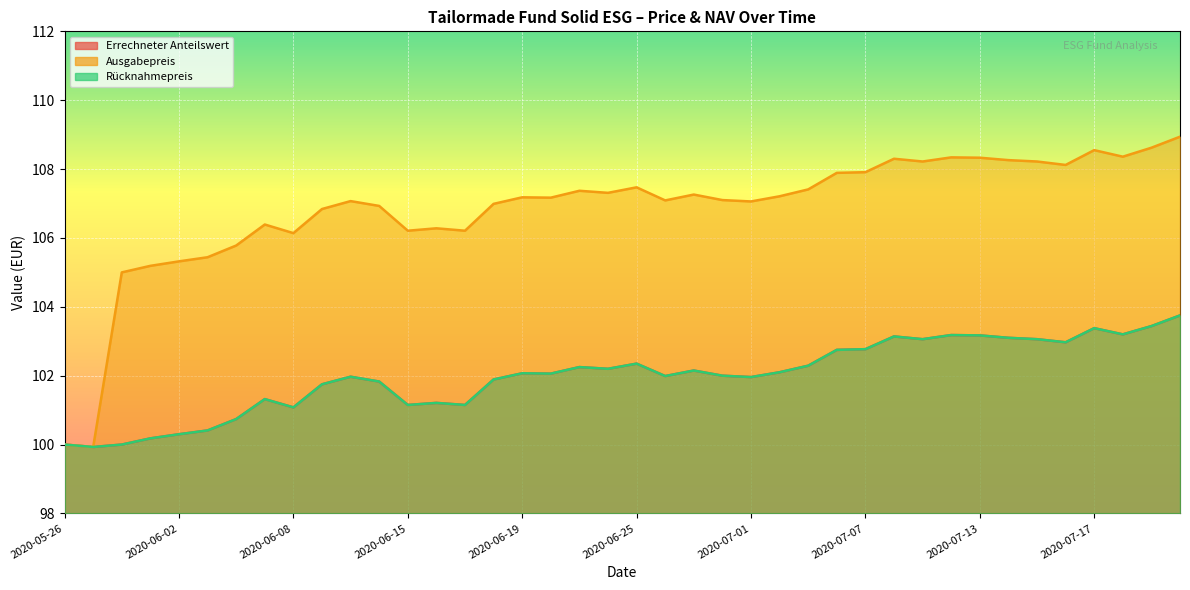

Is the value of Errechneter Anteilswert at 2020-07-16 greater than the value of Ausgabepreis at 2020-06-03?

No